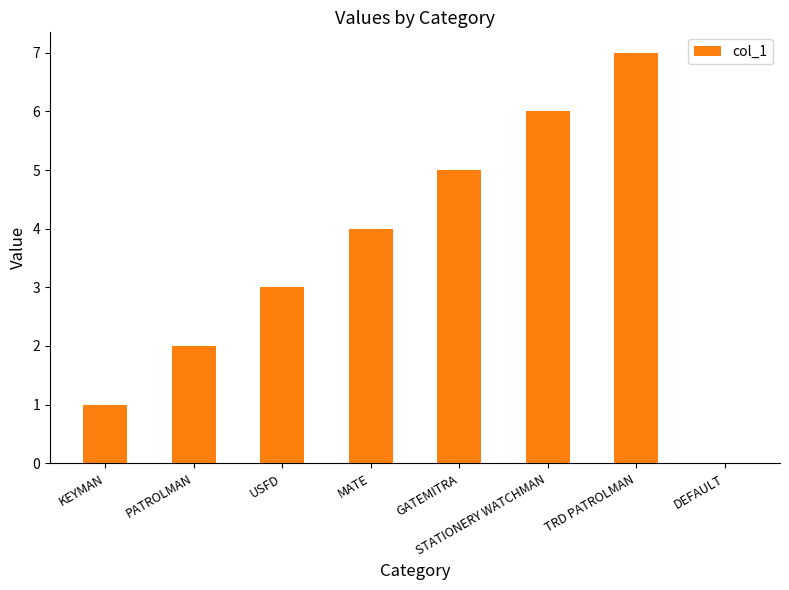

Is it true that the value at USFD is 2?

False